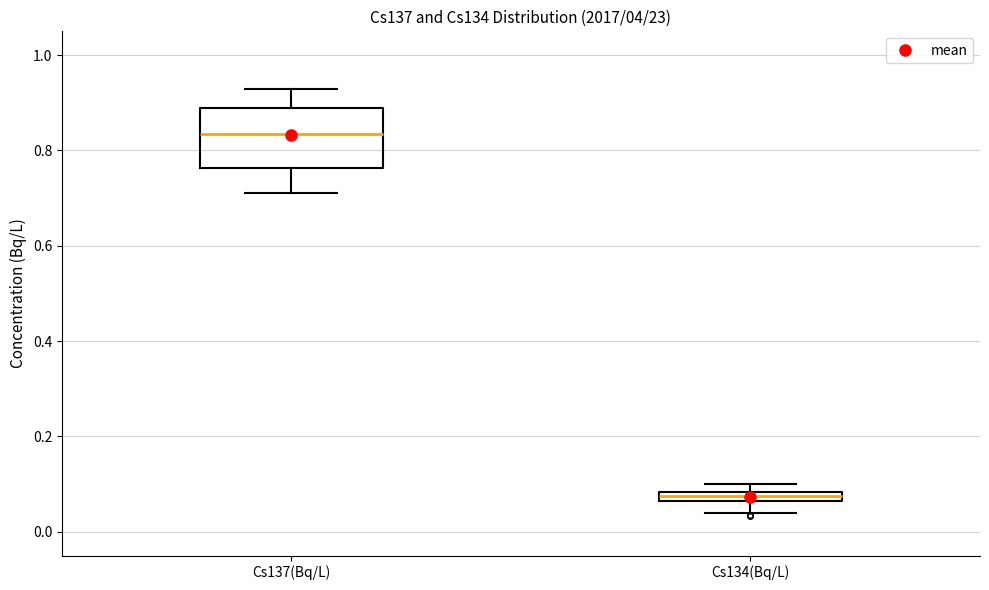

Where is the upper edge of the box for Cs137(Bq/L) on the y-axis? The values are not printed on the chart, so give them approximately, as read against the axis.

0.90